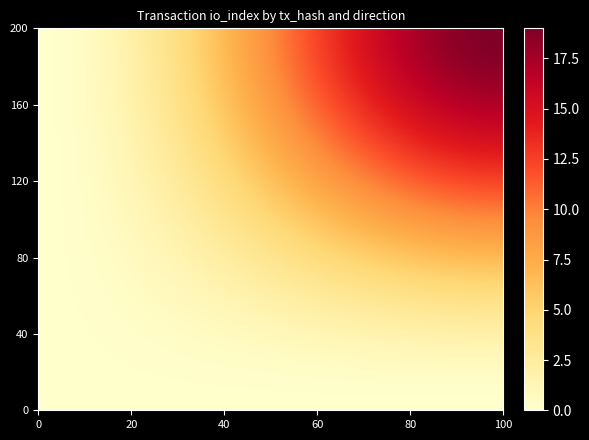

Reading left to right, transcribe all the data shown in this chart.

06c202312099f4c8b8c65783301152291132f6e: -1	0
4b87cd6cbfb3662522fd21c95856e6137232d79: 1	19